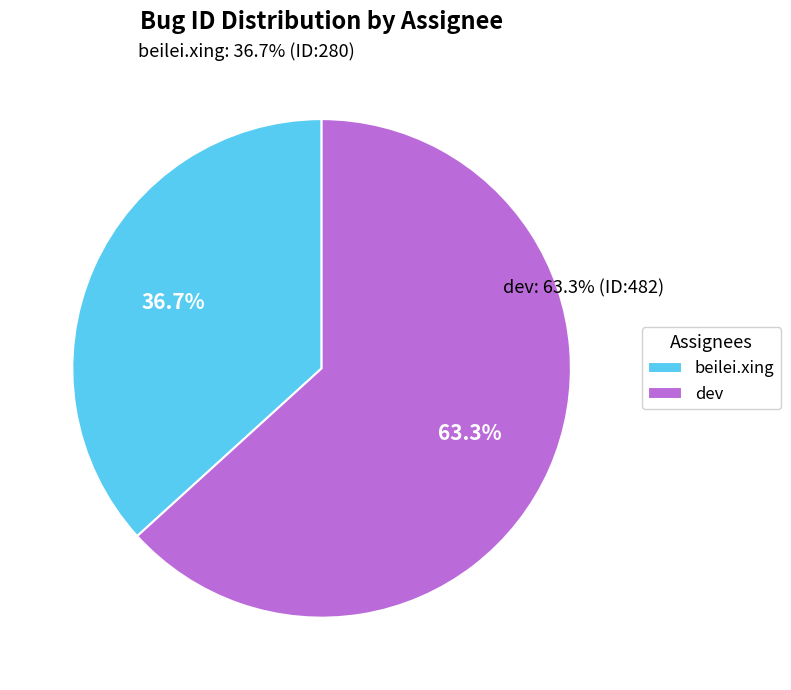

Which has a higher value, dev or dev?

dev